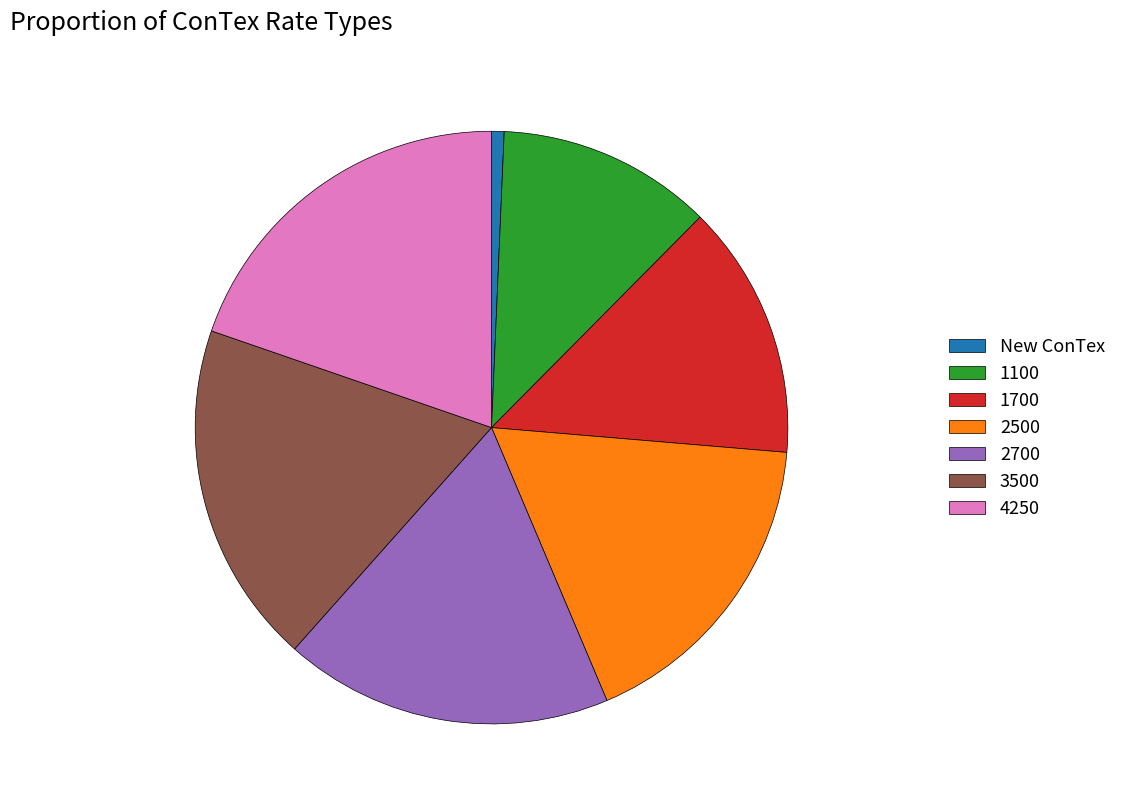

Between New ConTex and 2700, which is larger?

2700